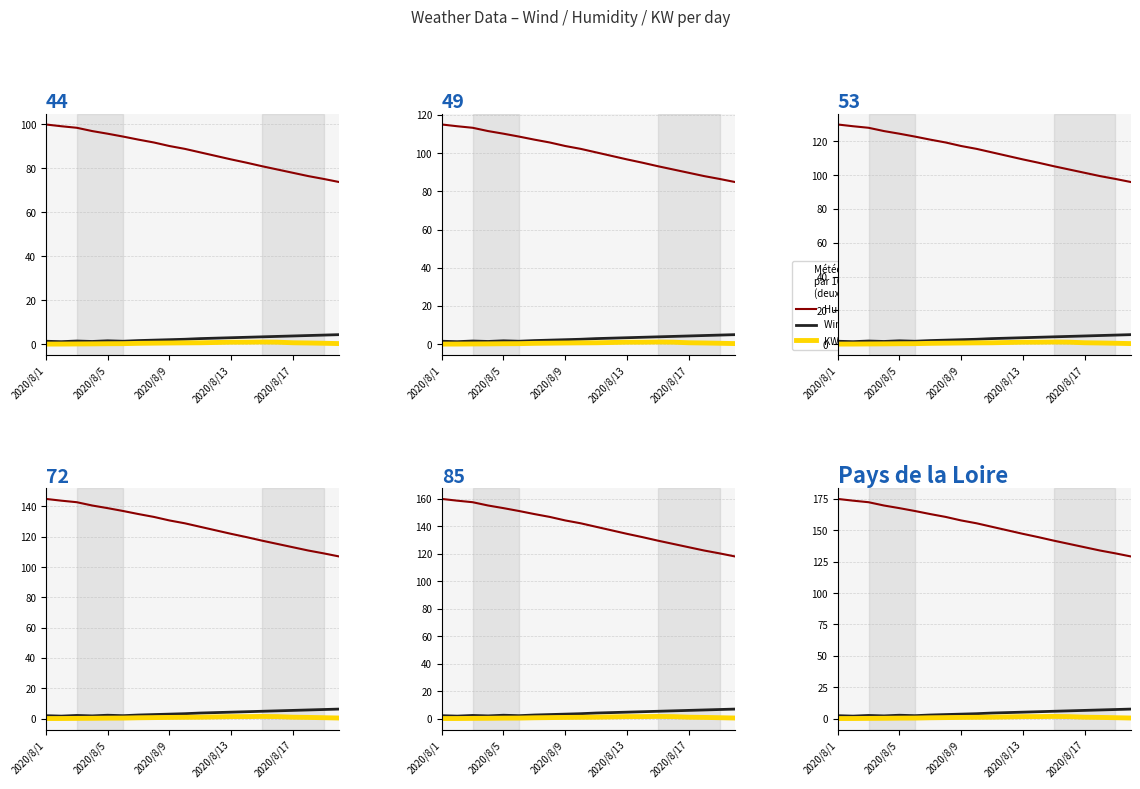

Count the number of categories in the chart.

20